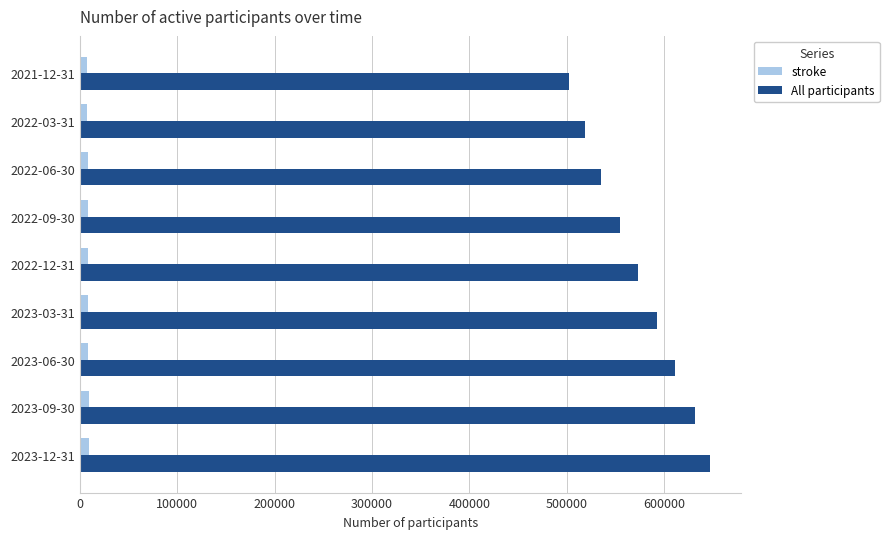

The value of All participants at 2022-09-30 is 758720. True or false?

False